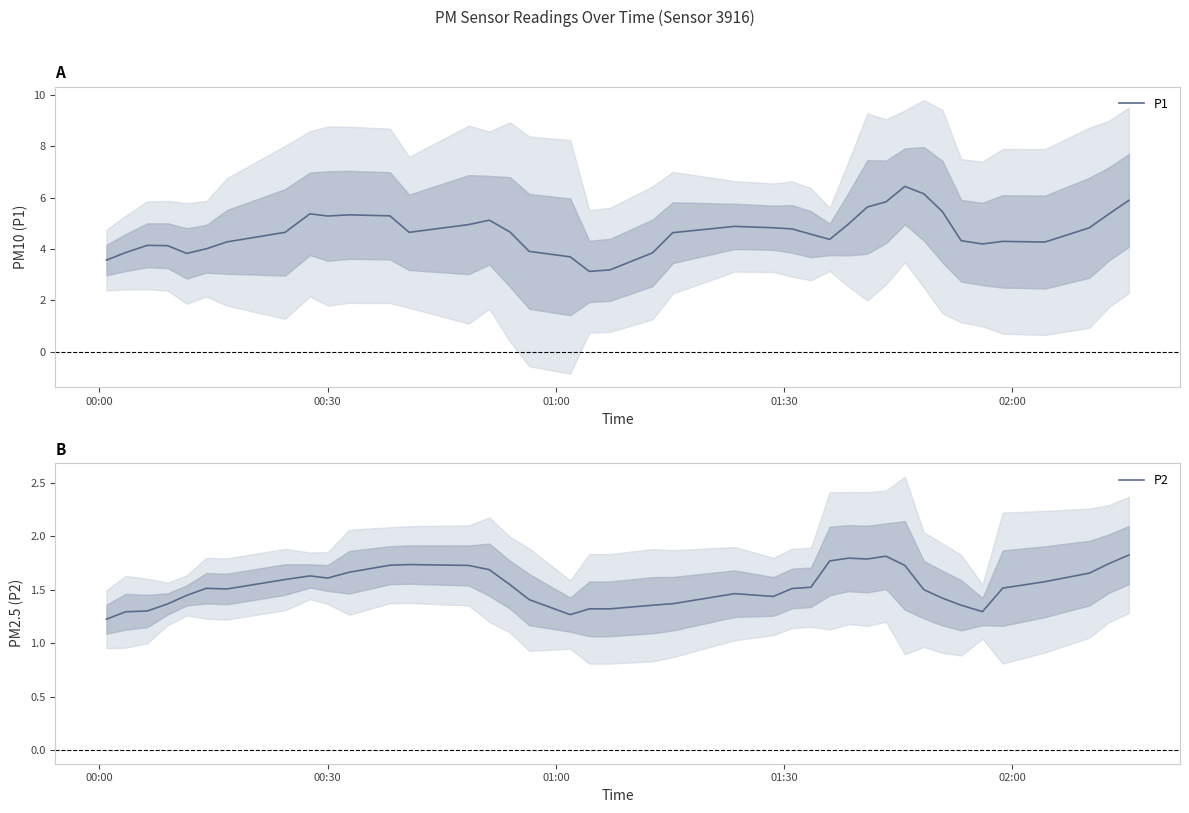

True or false: P1 and P2 cross at least once.

False